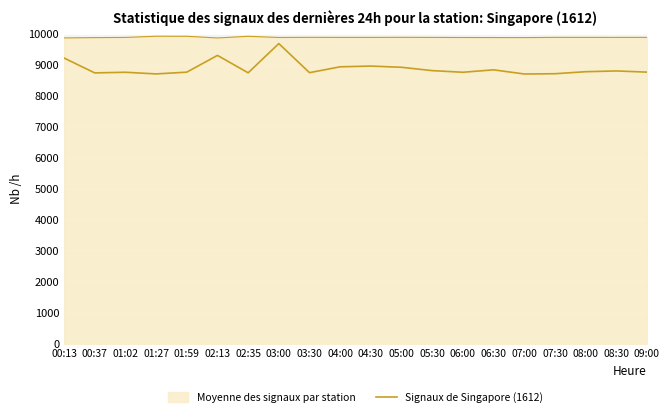

Is this an area chart (filled region under the line)?

Yes